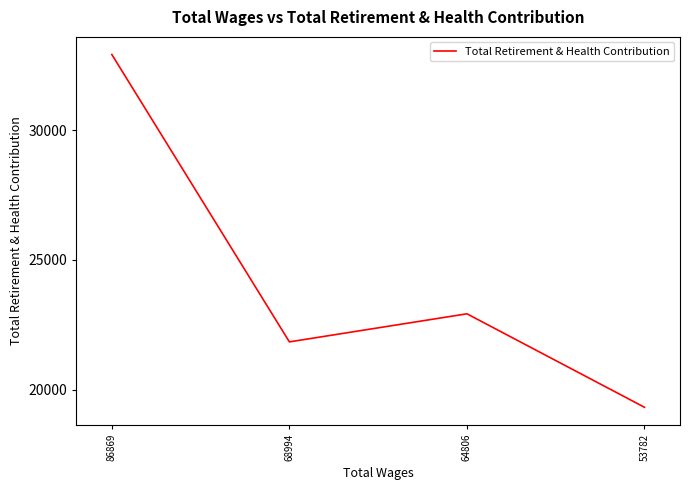

How many interior local peaks (higher than both neighbors) does the data have?

1